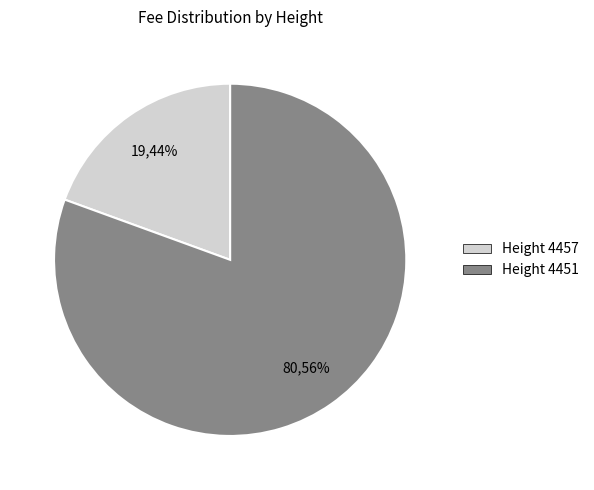

What percentage is the 4451 slice, to the nearest percent?

81%